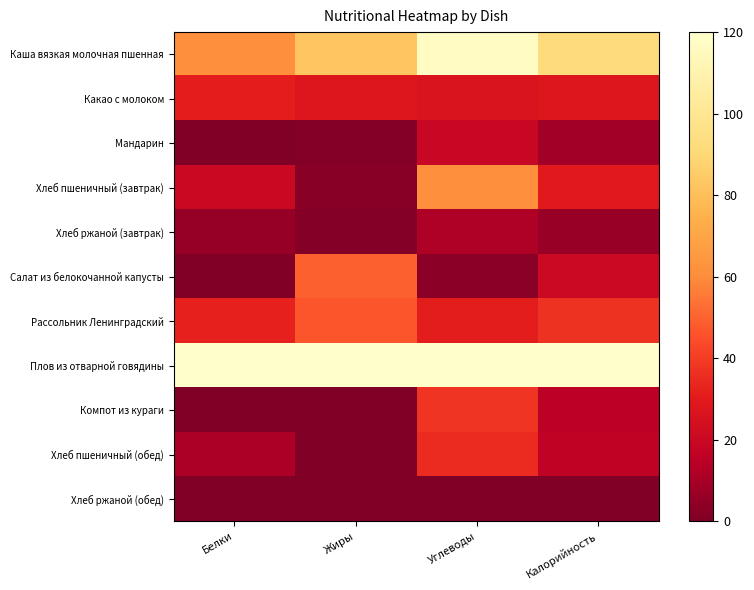

Which series changed the most between Жиры and Калорийность?

Салат из белокочанной капусты